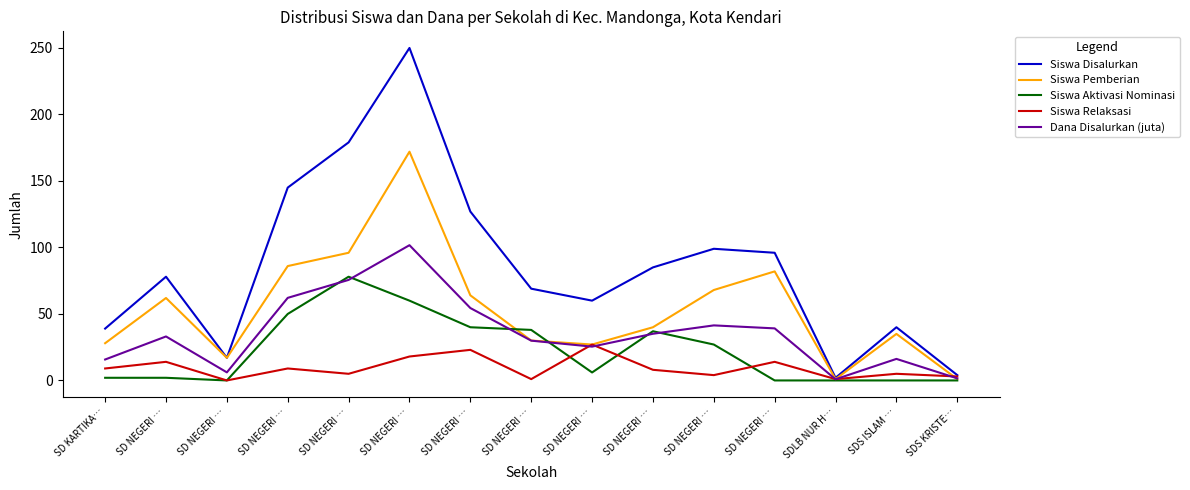

How many distinct data groups are displayed?

5